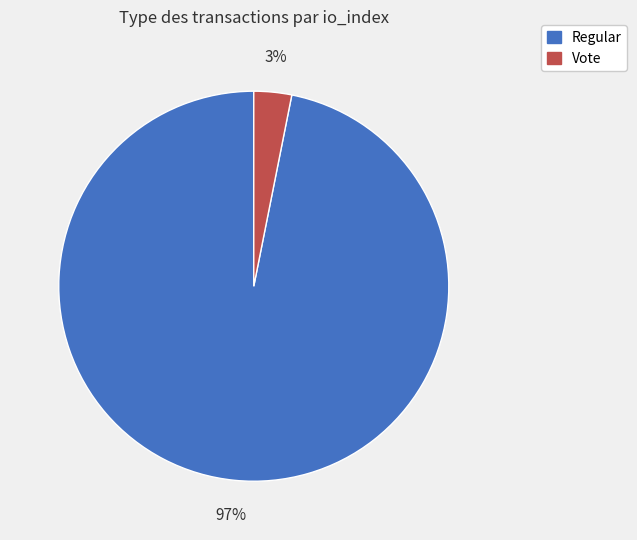

To the nearest percent, what is the difference between the largest and smallest slice percentages?

94%